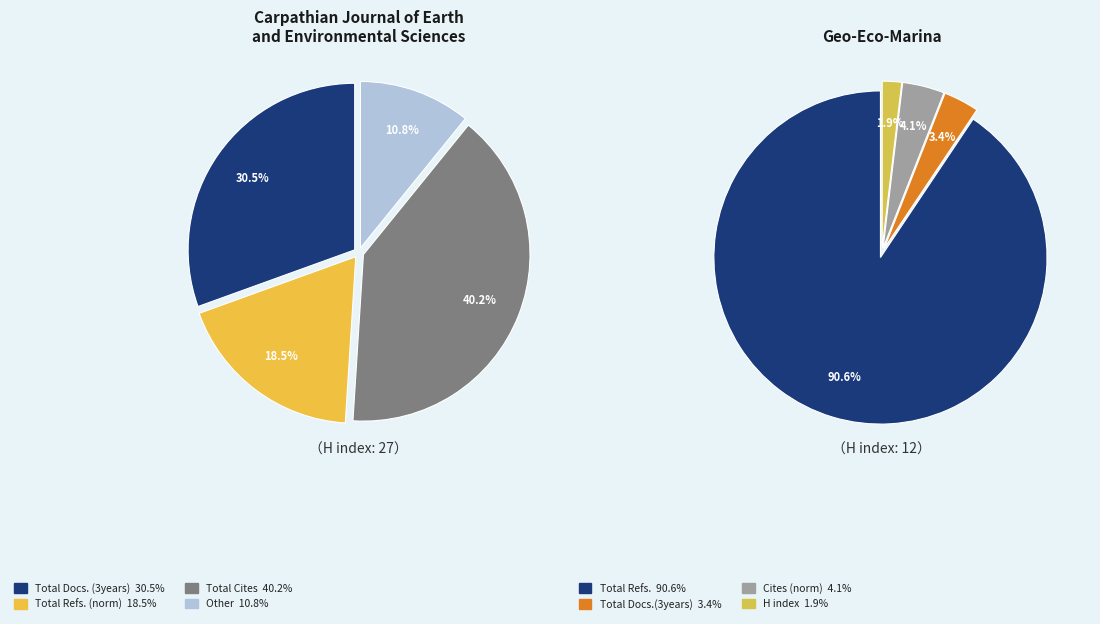

The Carpathian Journal of Earth and Environmental Sciences slice represents 76% of the pie. True or false?

False